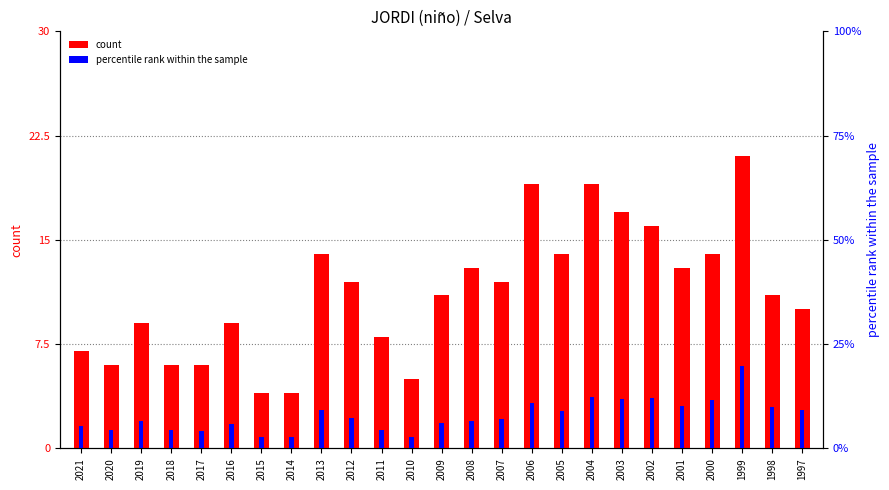

At which label does count reach its peak?

1999